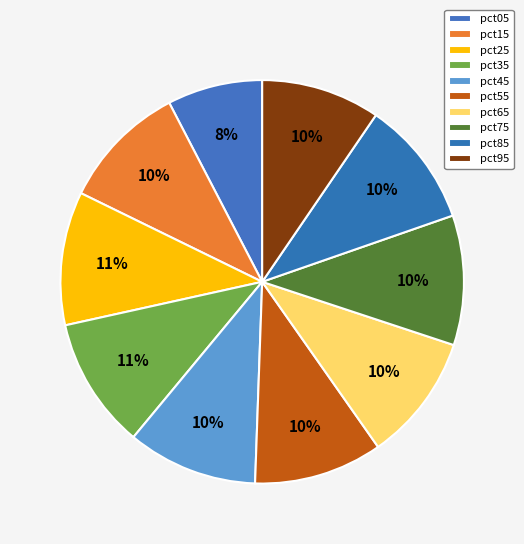

Which category has the smallest portion of the pie?

pct05